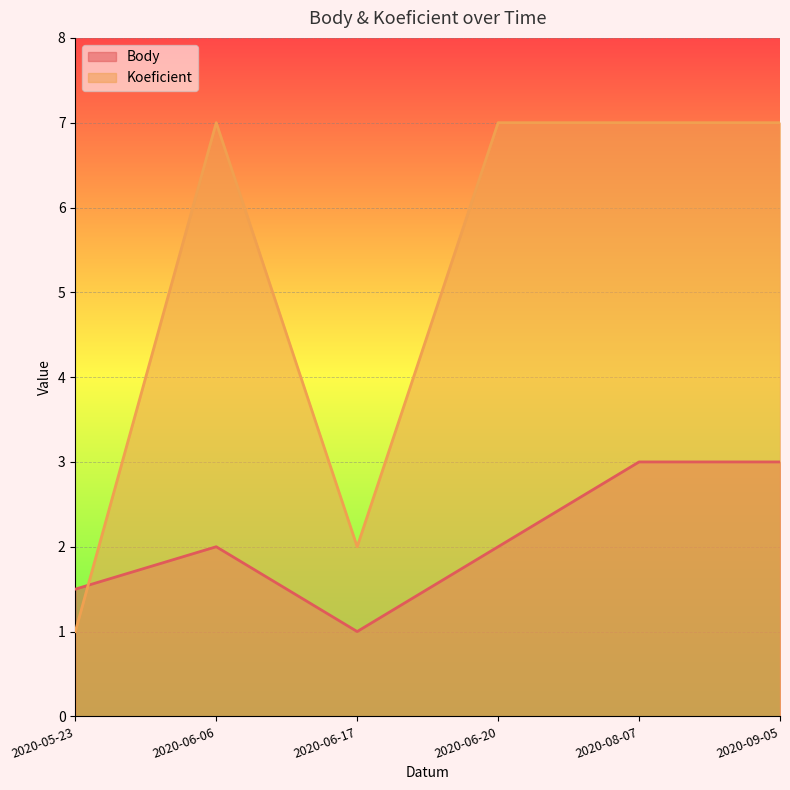

In Koeficient, how many points are higher than both neighbors (excluding endpoints)?

1